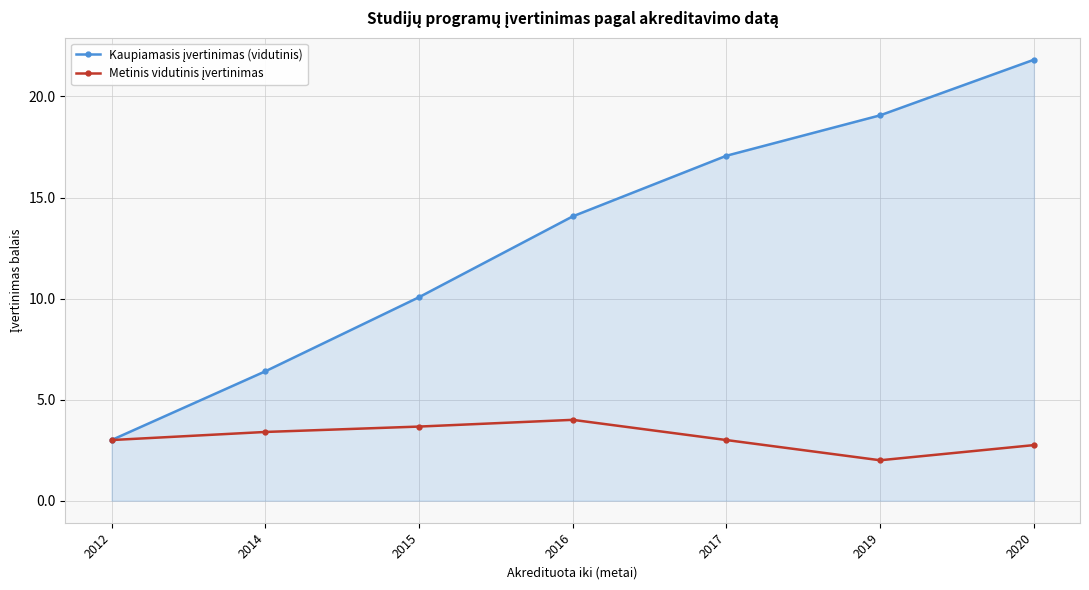

What is the maximum value shown in the chart?

21.8